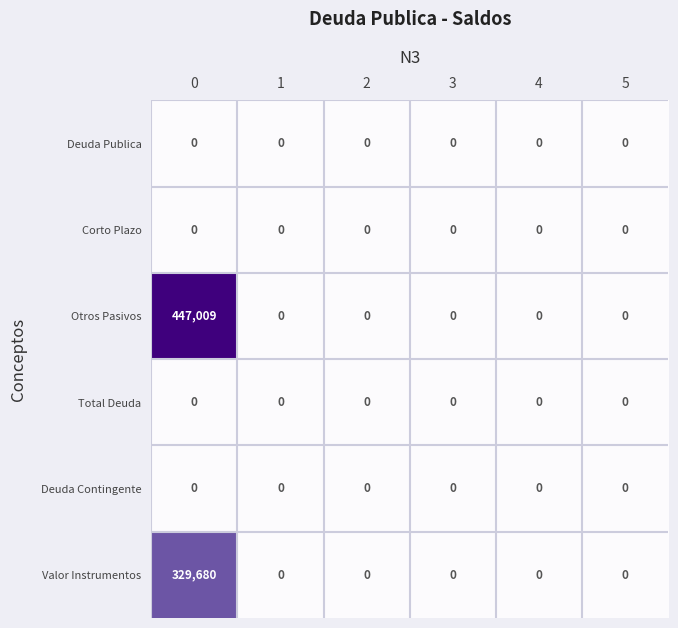

What is the greatest value displayed?

447009